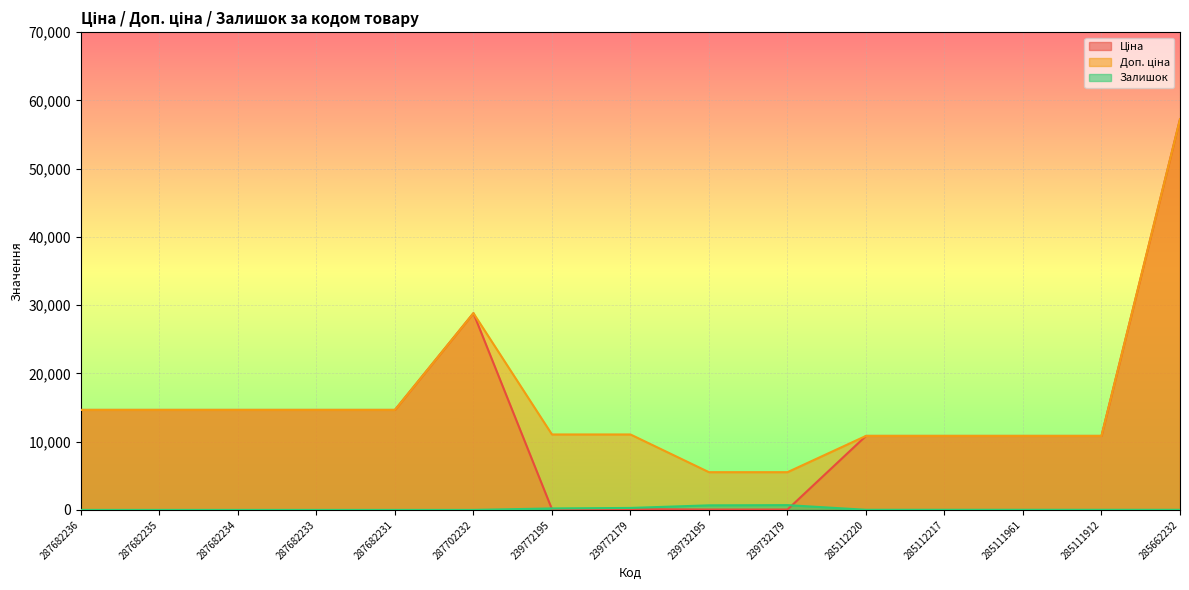

What is the total value across all series at 287682236?

29299.2